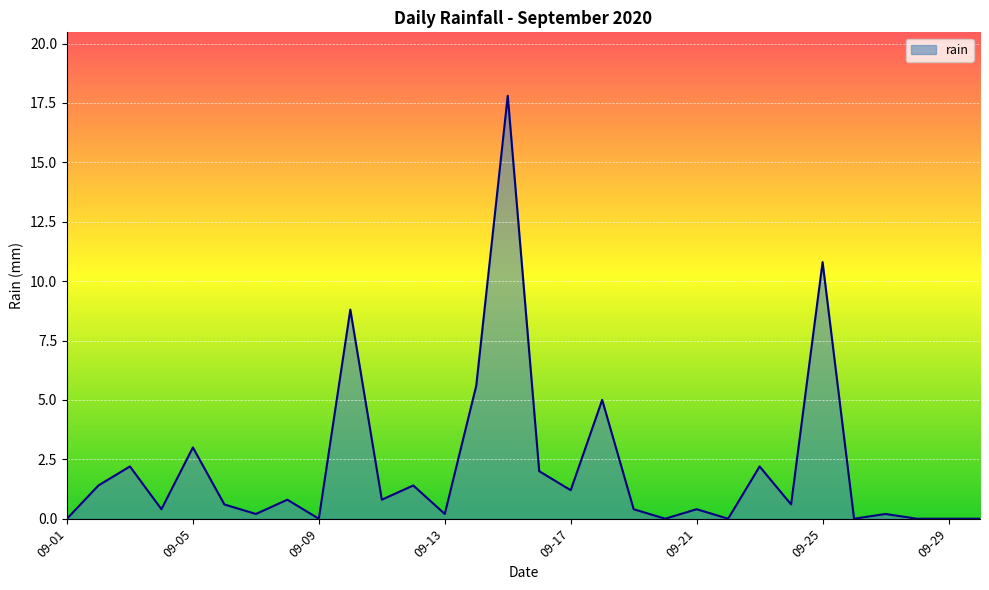

What is the greatest value displayed?

17.8